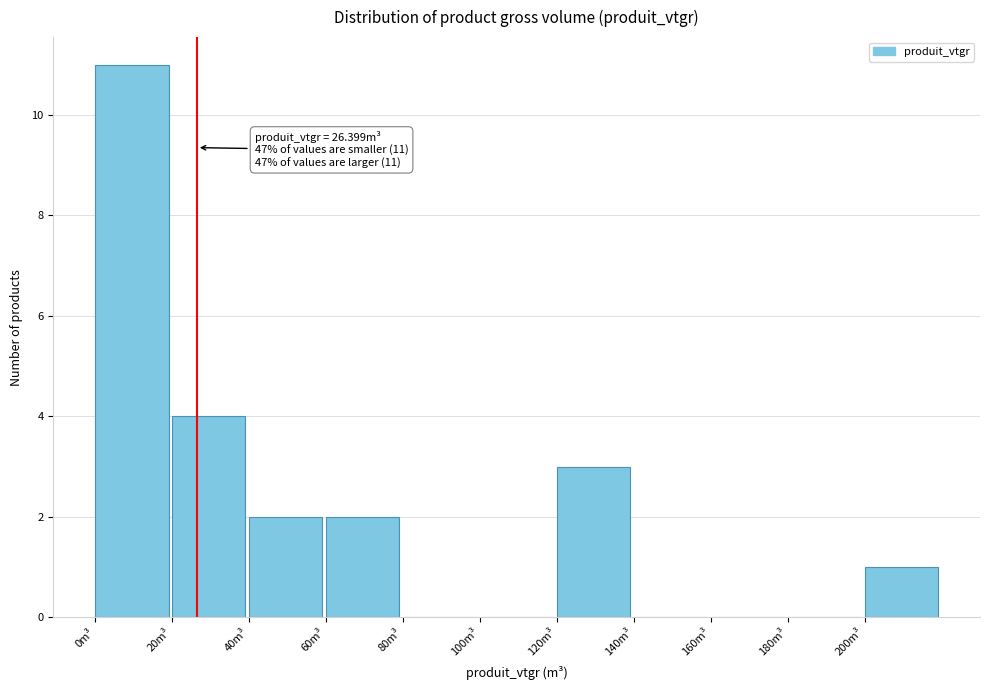

Over which range of the x-axis is the bar tallest?

0 to 20